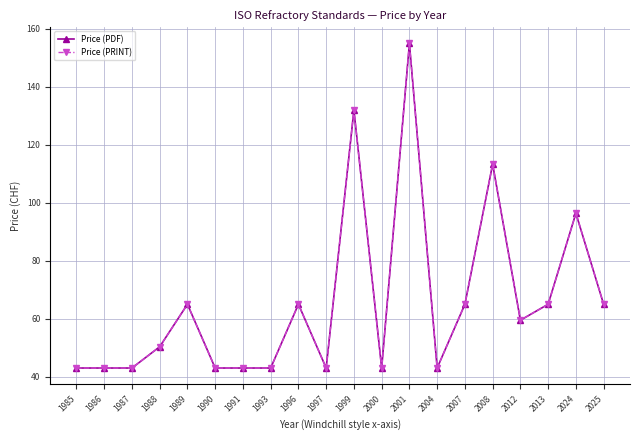

True or false: Price (PRINT) and Price (PDF) cross at least once.

False